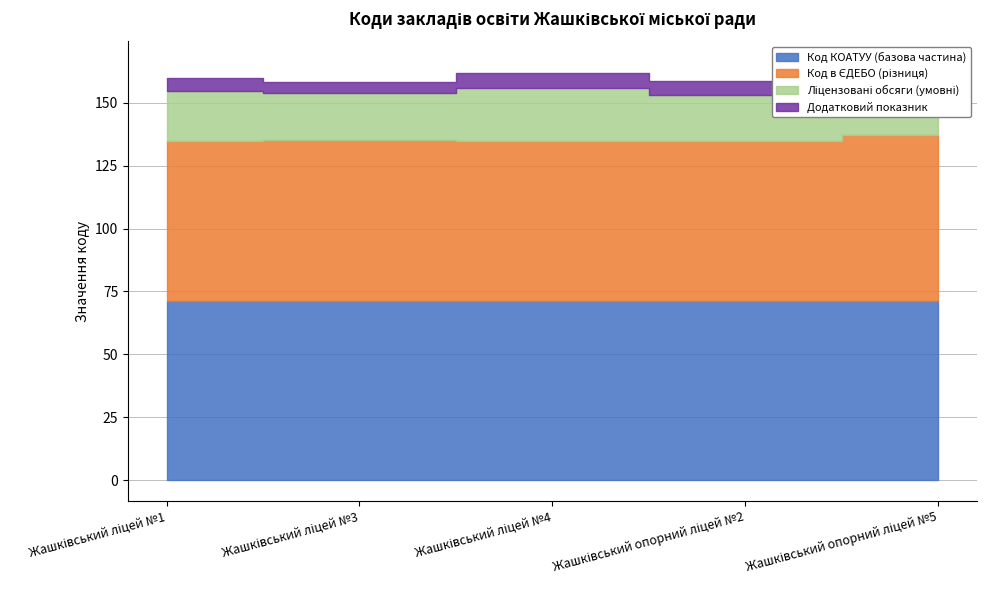

List the labels in order of Код КОАТУУ value, largest first.

Жашківський ліцей №1, Жашківський ліцей №3, Жашківський ліцей №4, Жашківський опорний ліцей №2, Жашківський опорний ліцей №5